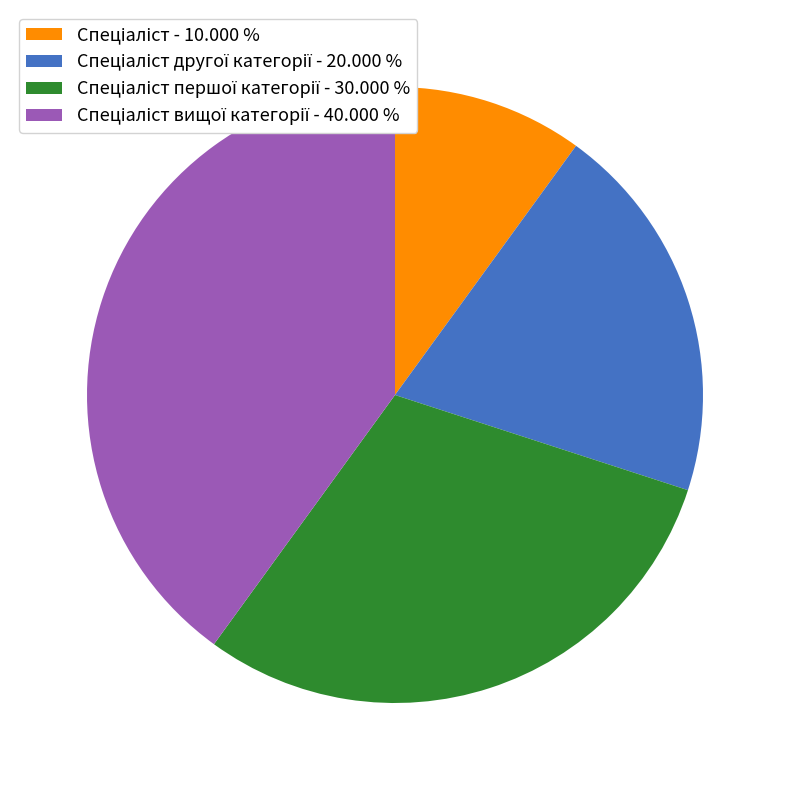

Is there a majority slice in this chart?

No